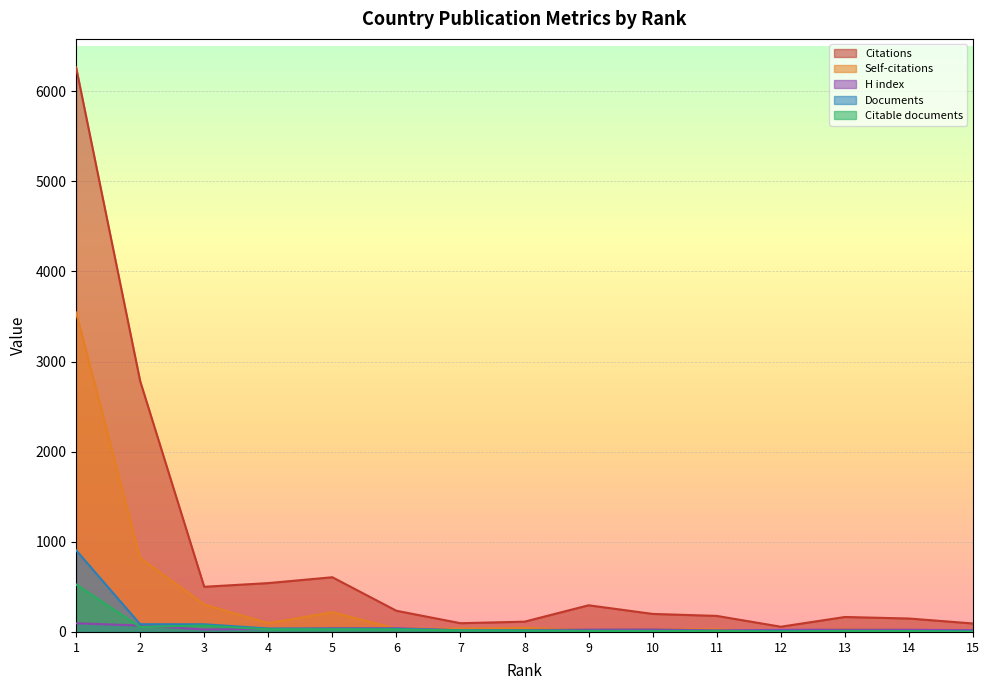

Where does the Citations series first go above 200?

1